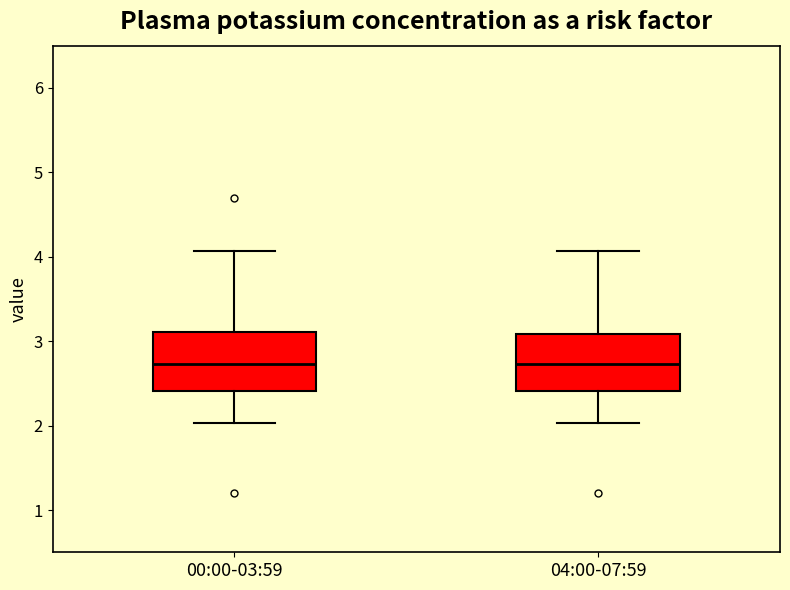

Where does the median line of the box for 00:00-03:59 sit on the y-axis? The values are not printed on the chart, so give them approximately, as read against the axis.

2.7